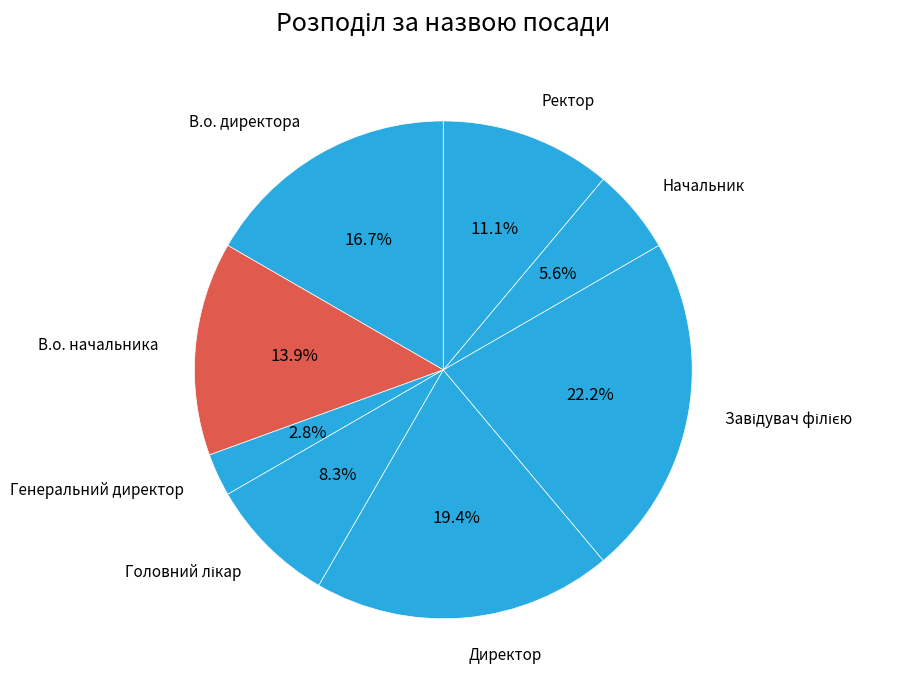

What is the ratio of the value at Ректор to the value at В.о. начальника?

0.8